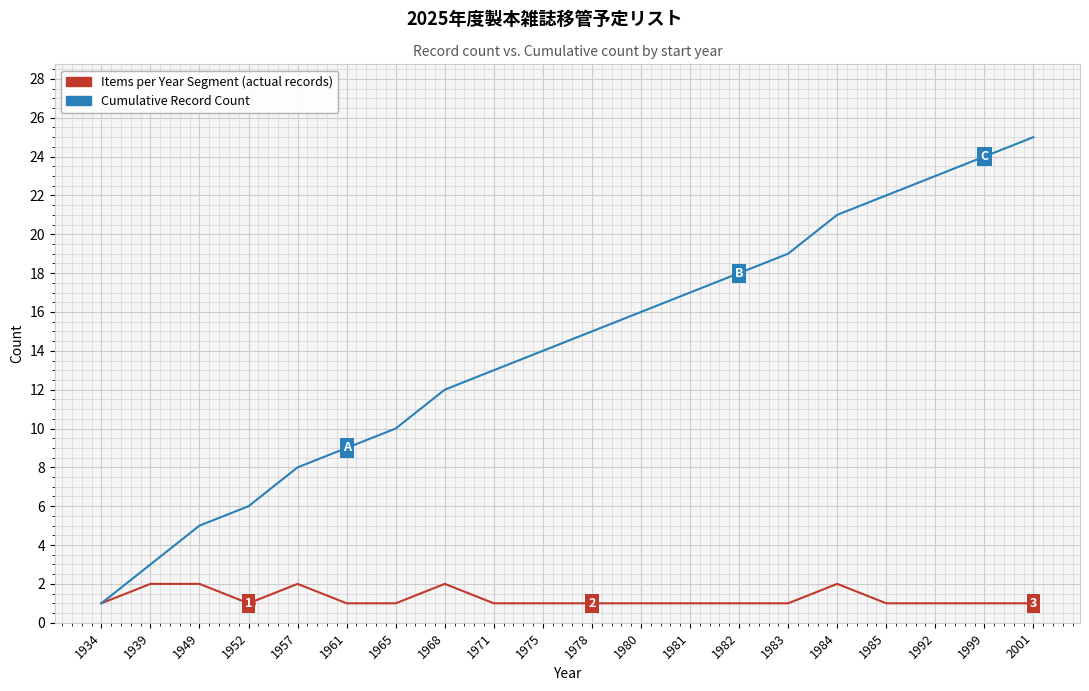

Reading left to right, extract all data points from this chart.

Items per Year Segment (actual records): 1934=1	1939=2	1949=2	1952=1	1957=2	1961=1	1965=1	1968=2	1971=1	1975=1	1978=1	1980=1	1981=1	1982=1	1983=1	1984=2	1985=1	1992=1	1999=1	2001=1
Cumulative Record Count: 1934=1	1939=3	1949=5	1952=6	1957=8	1961=9	1965=10	1968=12	1971=13	1975=14	1978=15	1980=16	1981=17	1982=18	1983=19	1984=21	1985=22	1992=23	1999=24	2001=25